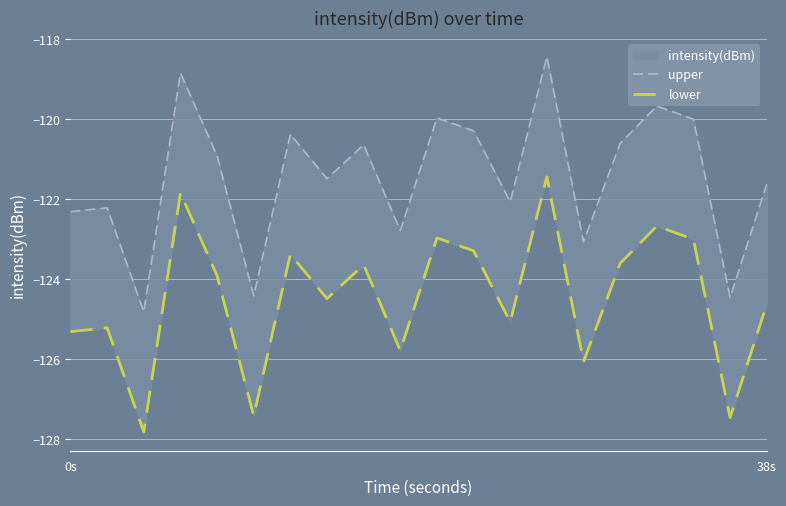

What is the value of the lower point at the 7th from the left?

-123.4